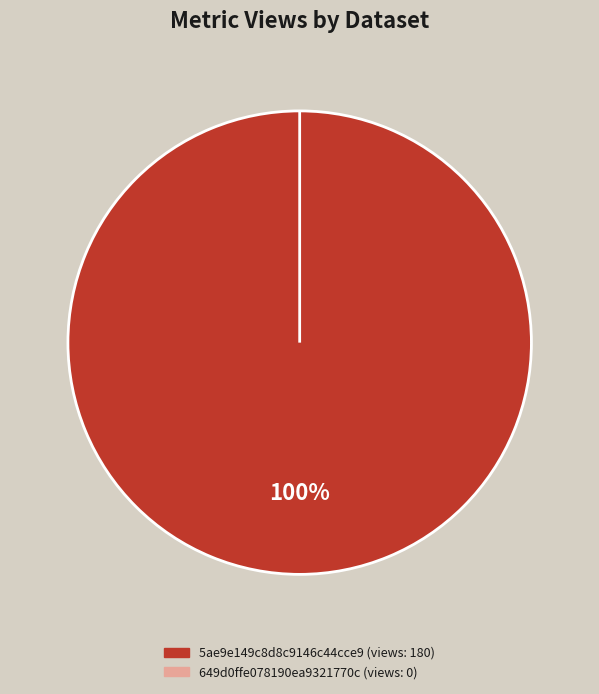

What percentage is NOT represented by 649d0ffe078190ea9321770c?

100.0%